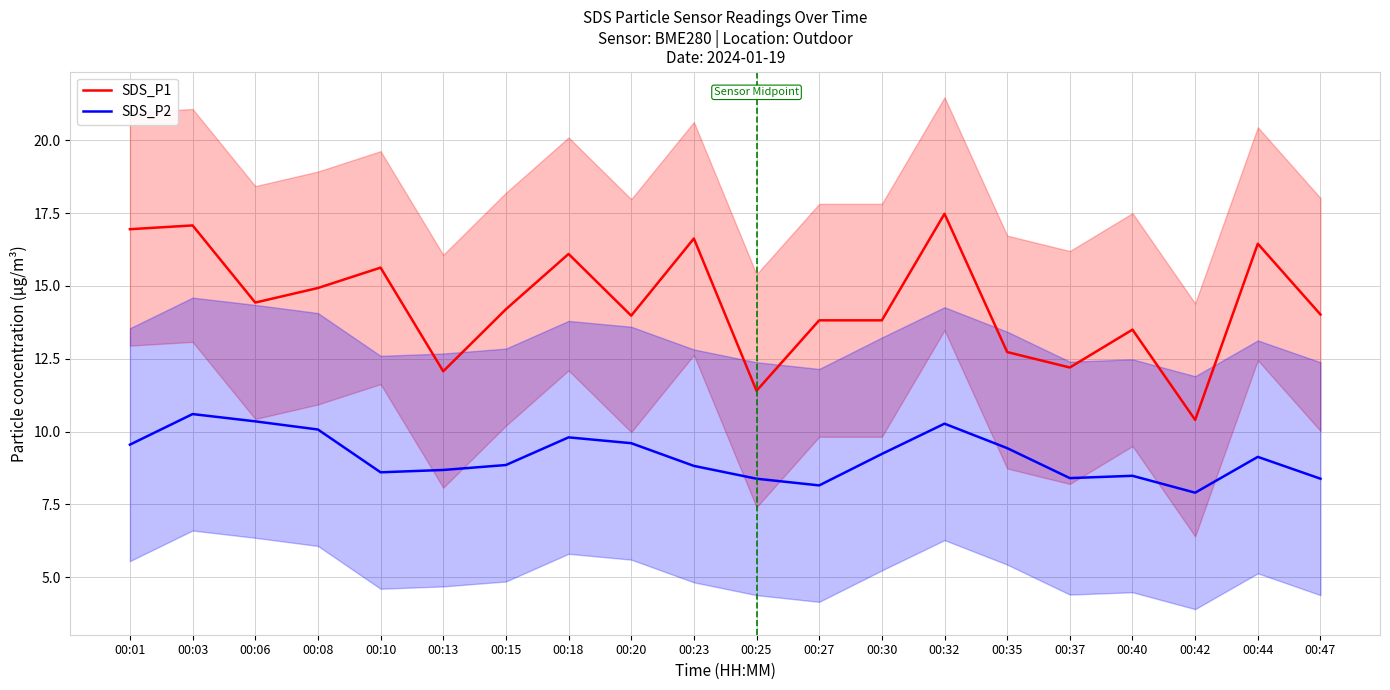

Does the chart display data point markers on the line(s)?

No